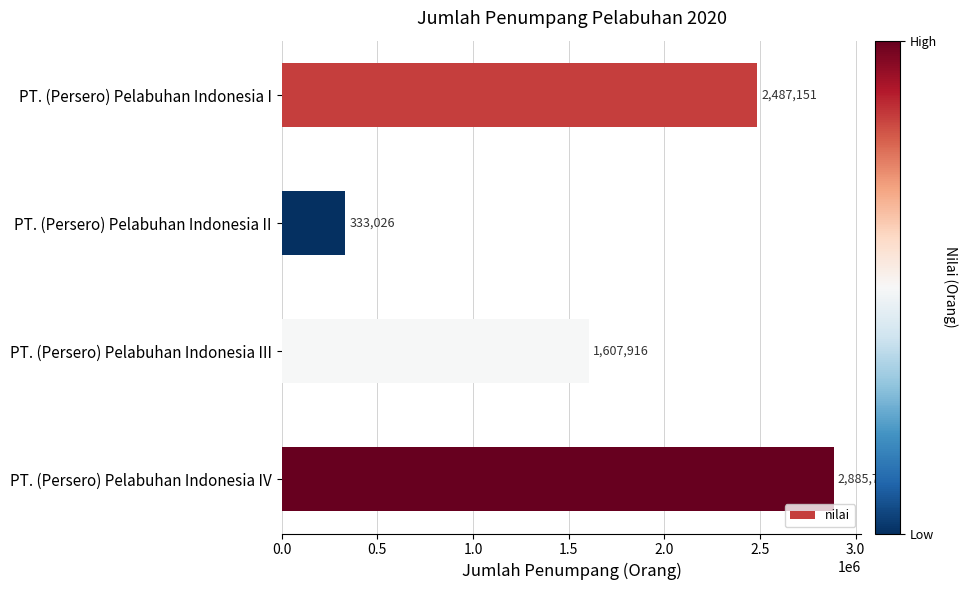

Where is the data nearest to the value 1609376?

PT. (Persero) Pelabuhan Indonesia III